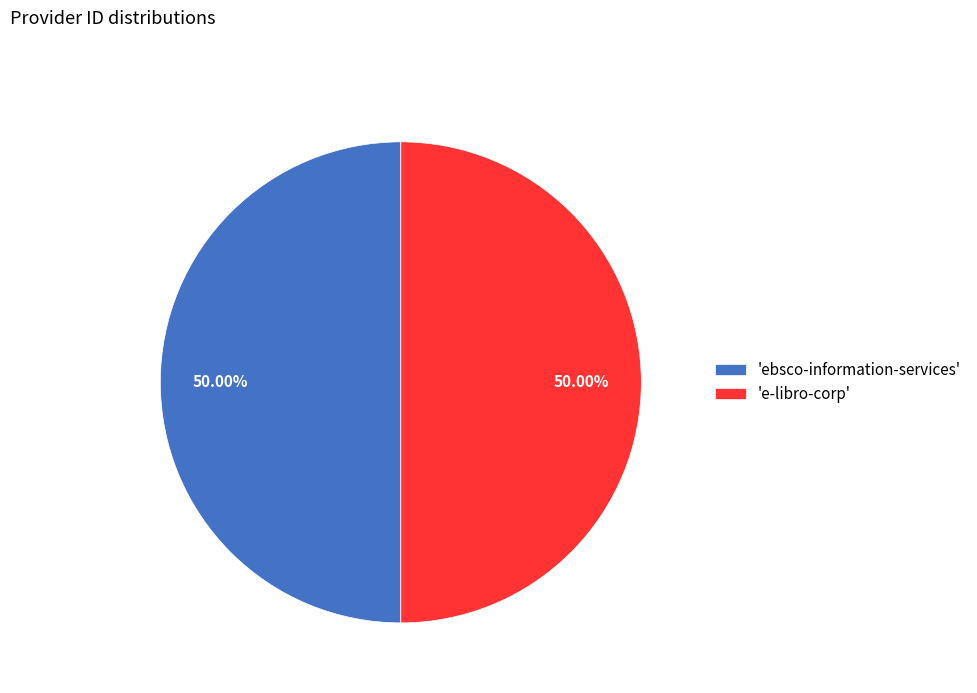

Do 'ebsco-information-services' and 'e-libro-corp' together represent more than half of the pie?

Yes